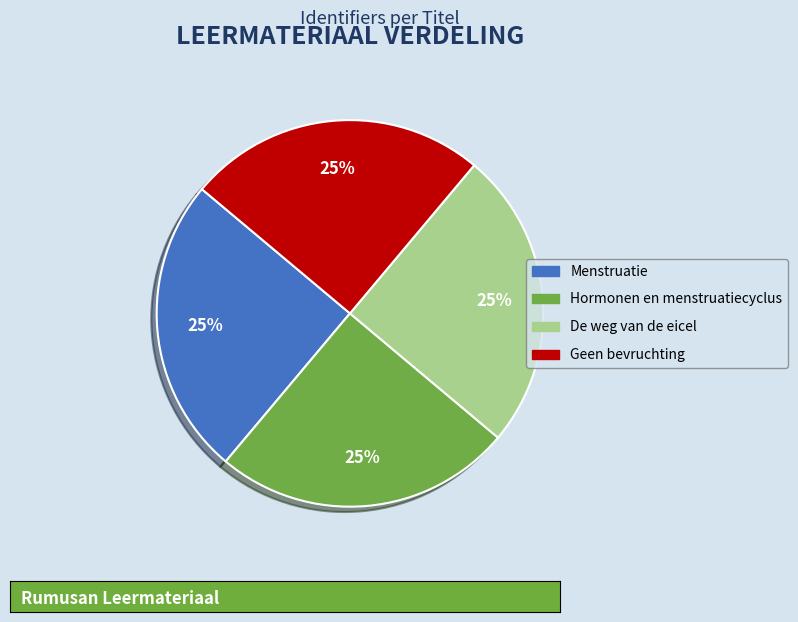

Is De weg van de eicel the majority of the pie?

No